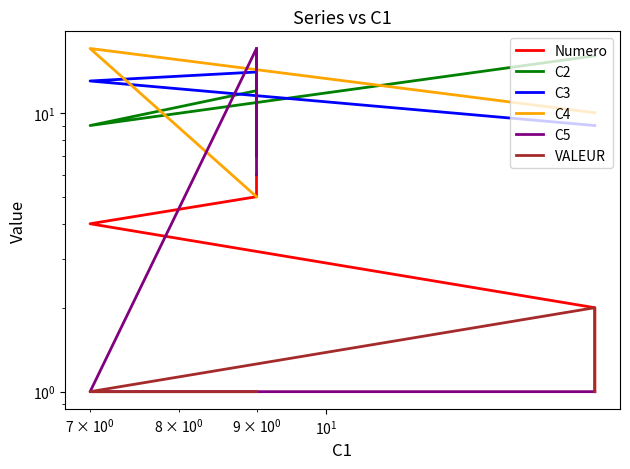

Reading left to right, list all the values displayed in this chart.

Numero: 1	2	4	5	6
C2: 16	16	9	12	17
C3: 9	9	13	14	7
C4: 10	10	17	5	5
C5: 1	1	1	17	6
VALEUR: 1	2	1	1	1